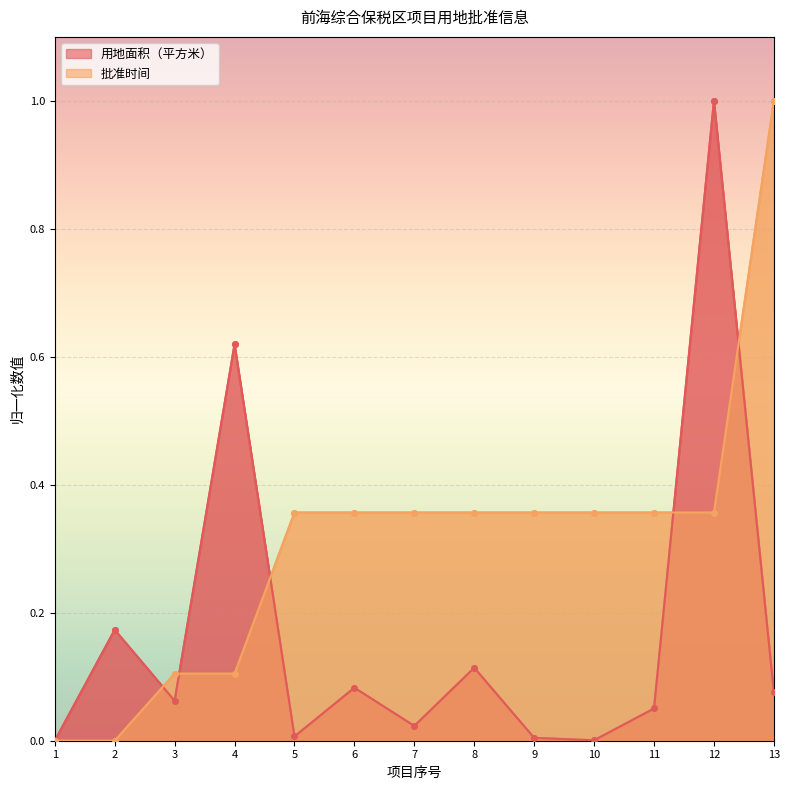

At which category is the sum across all series the highest?

12